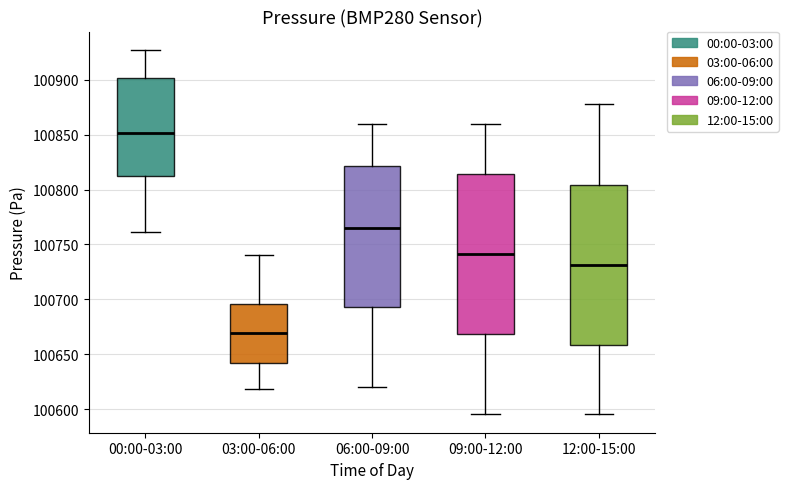

Reading left to right, read every box against the y-axis: the position of its median line, the range the box covers, and the ends of its whiskers. The values are not printed on the chart, so give them approximately, as read against the axis.

00:00-03:00: median 100850, box 100810 to 100900, whiskers 100760 to 100930
03:00-06:00: median 100670, box 100640 to 100695, whiskers 100620 to 100740
06:00-09:00: median 100765, box 100695 to 100820, whiskers 100620 to 100860
09:00-12:00: median 100740, box 100670 to 100815, whiskers 100595 to 100860
12:00-15:00: median 100730, box 100660 to 100805, whiskers 100595 to 100880